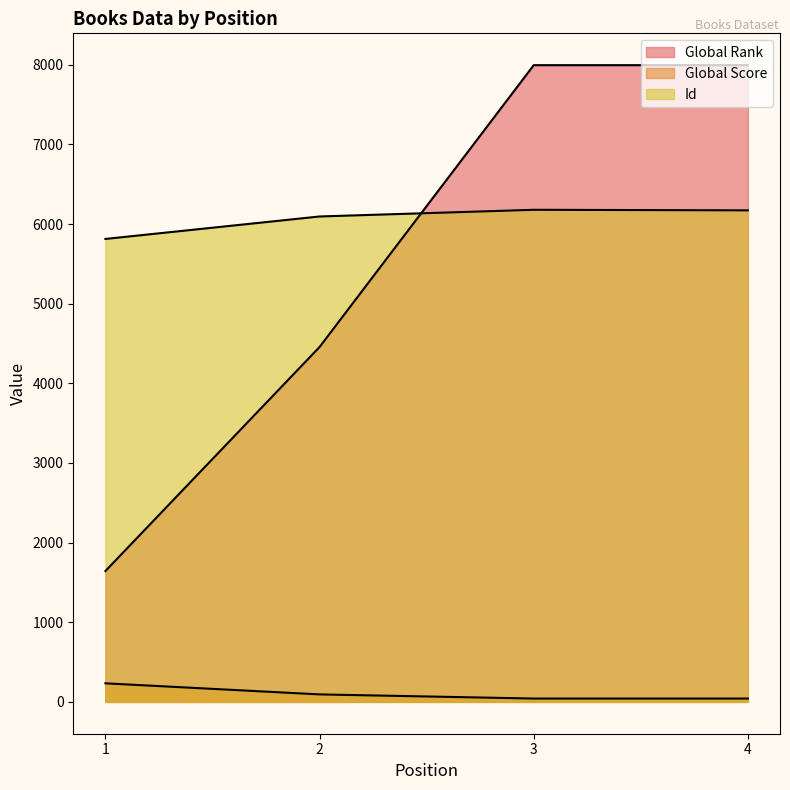

Read the Global Score value at 4, to the nearest 5.

40